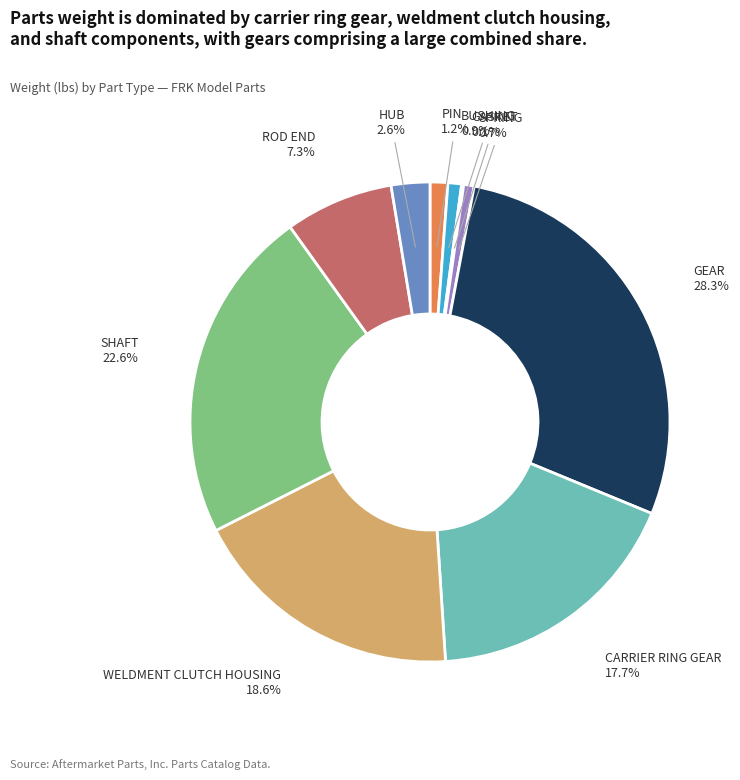

Combined, what portion of the pie is CARRIER RING GEAR and WELDMENT CLUTCH HOUSING?

36.3%